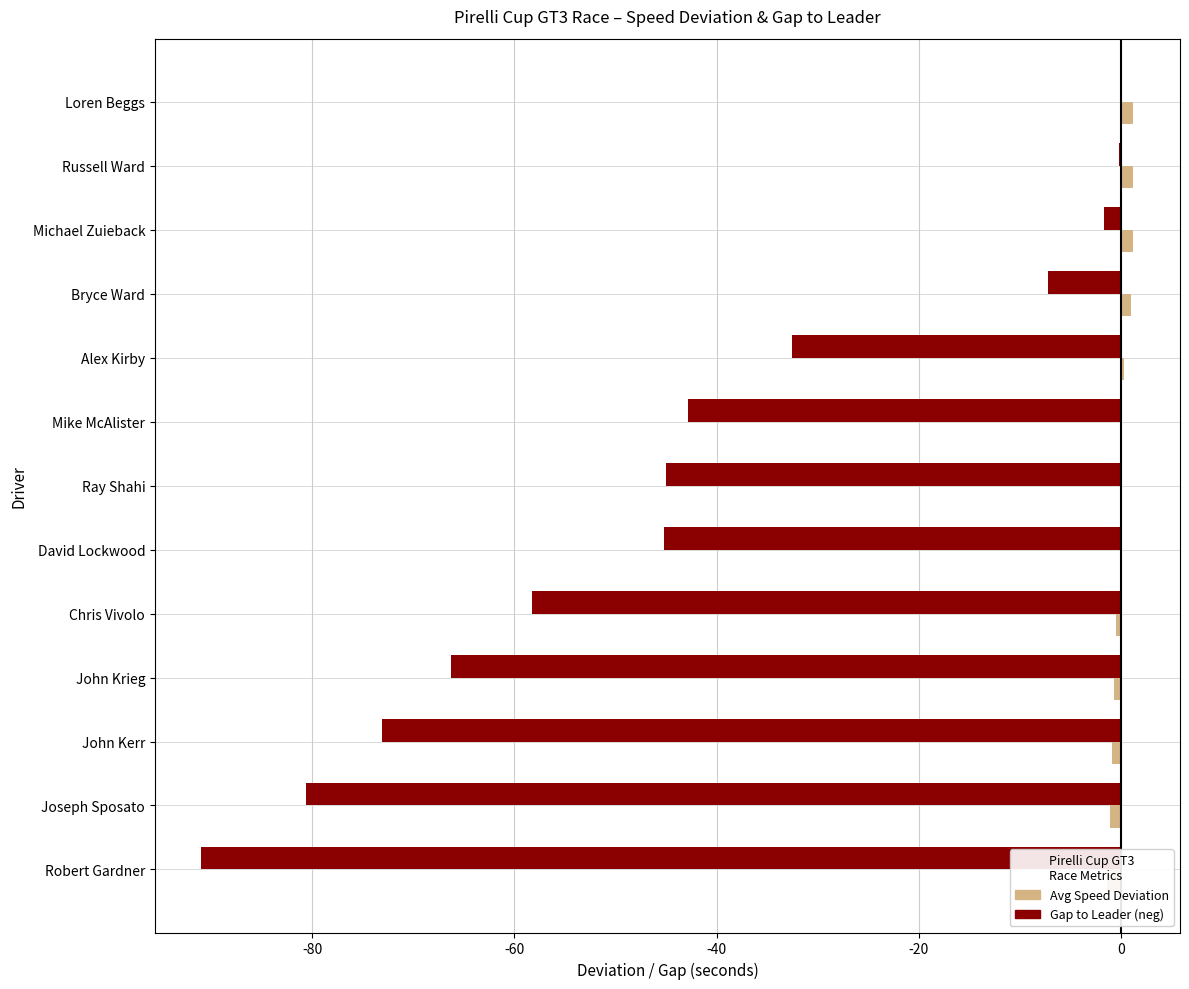

What is the greatest value displayed?

1.2